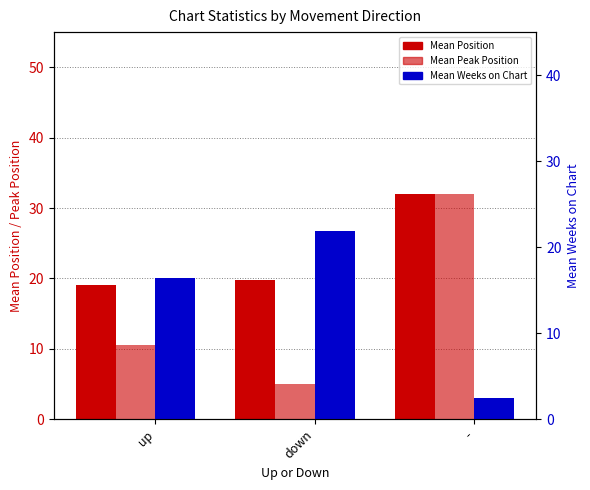

List the series in order of their peak value, highest first.

Mean Position, Mean Peak Position, Mean Weeks on Chart